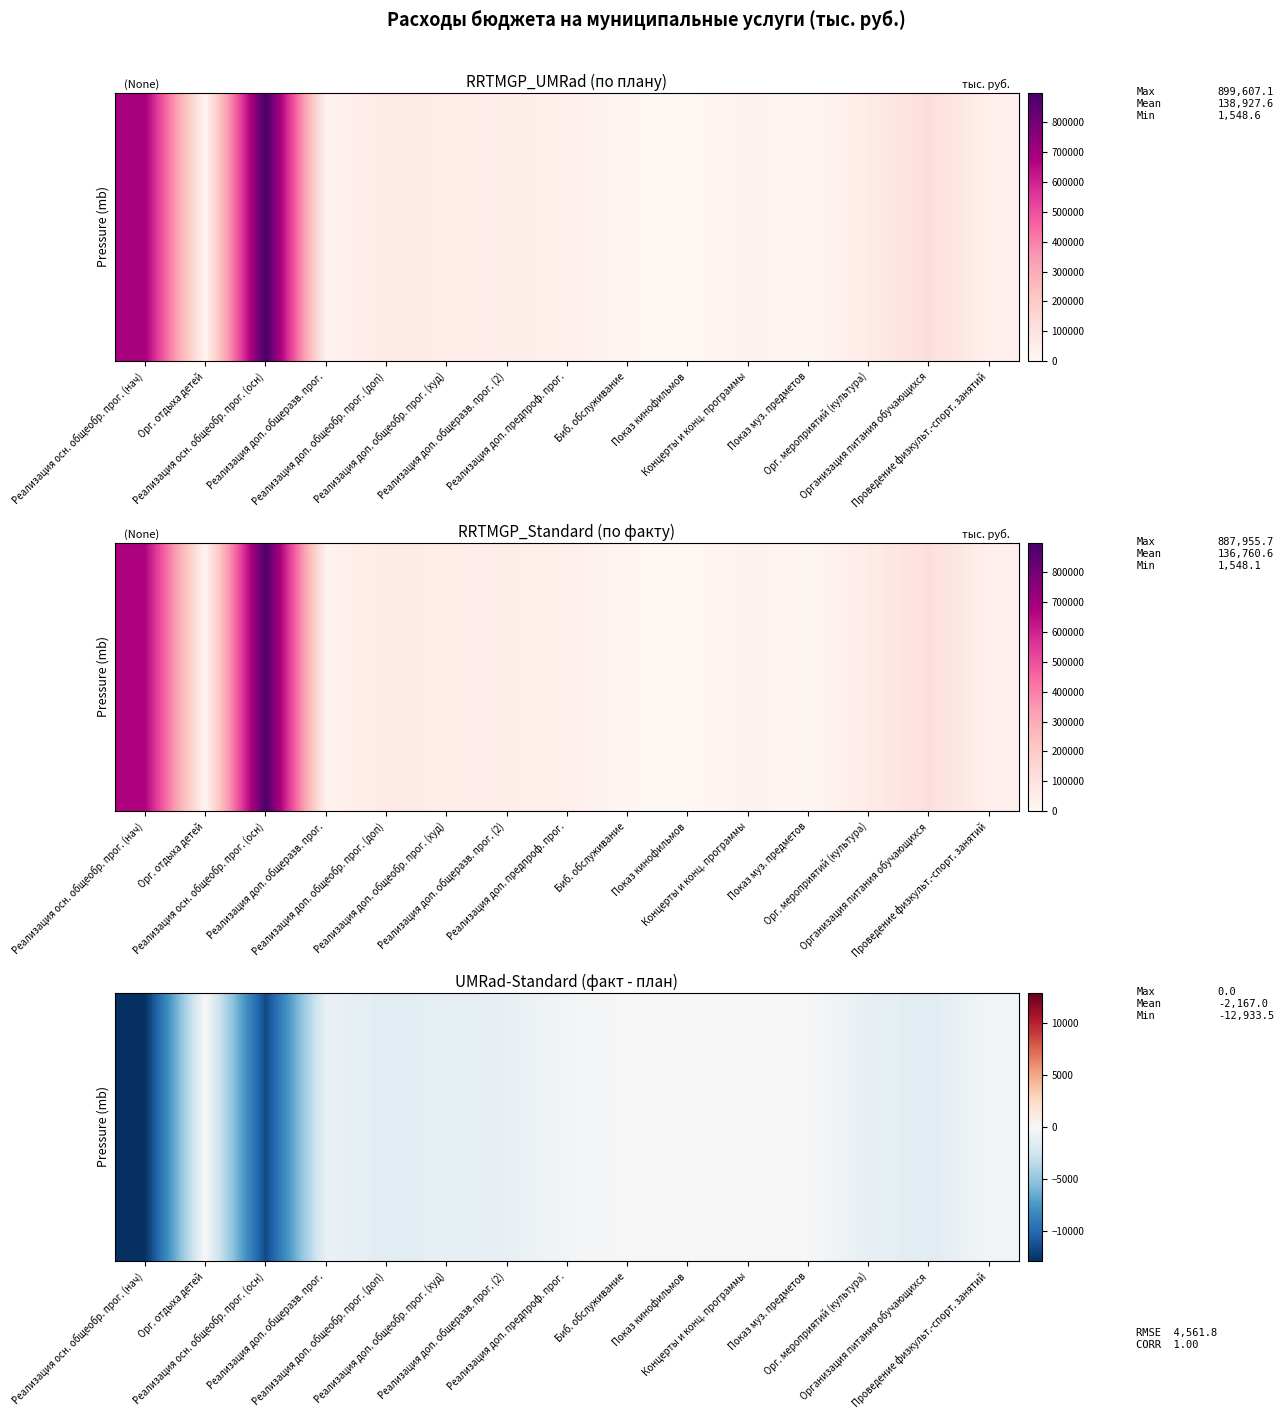

What is the sum of the values at Организация питания обучающихся and Проведение физкульт.-спорт. занятий?

-1834.1